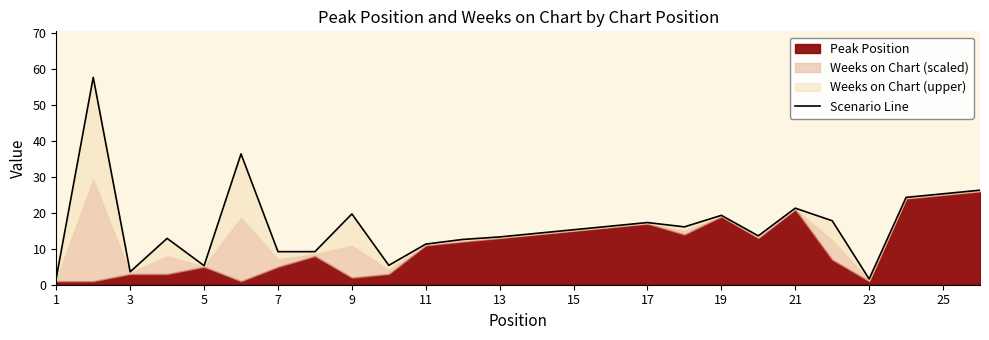

Is it true that the value at 21 is 8.8?

False